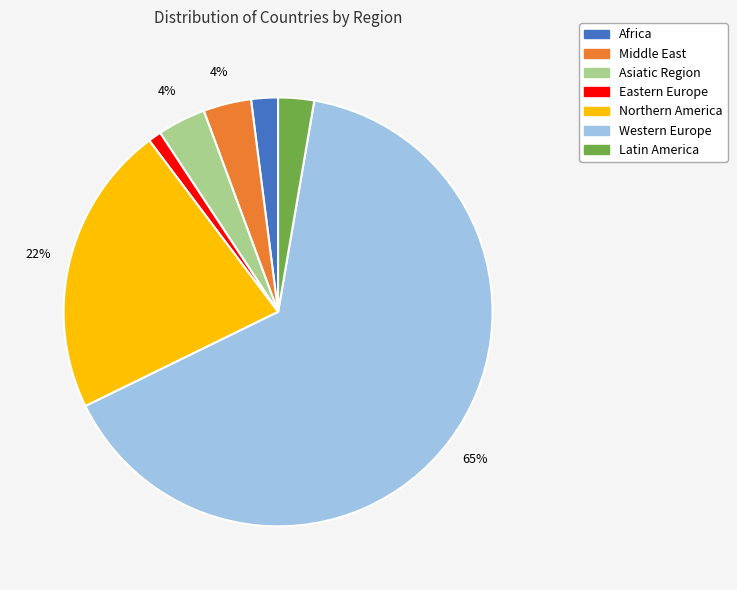

Does any single category account for the majority?

Yes